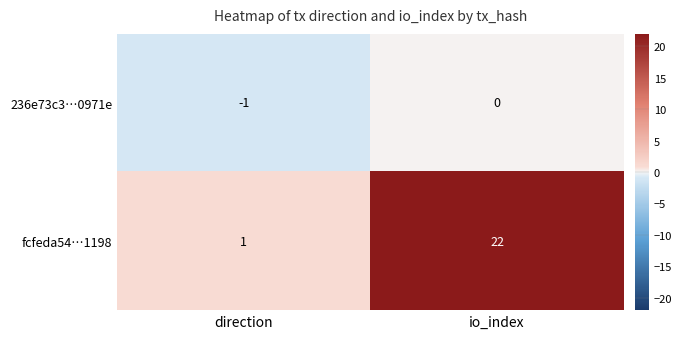

Rank the series by their average value, from lowest to highest.

236e73c3…0971e, fcfeda54…1198